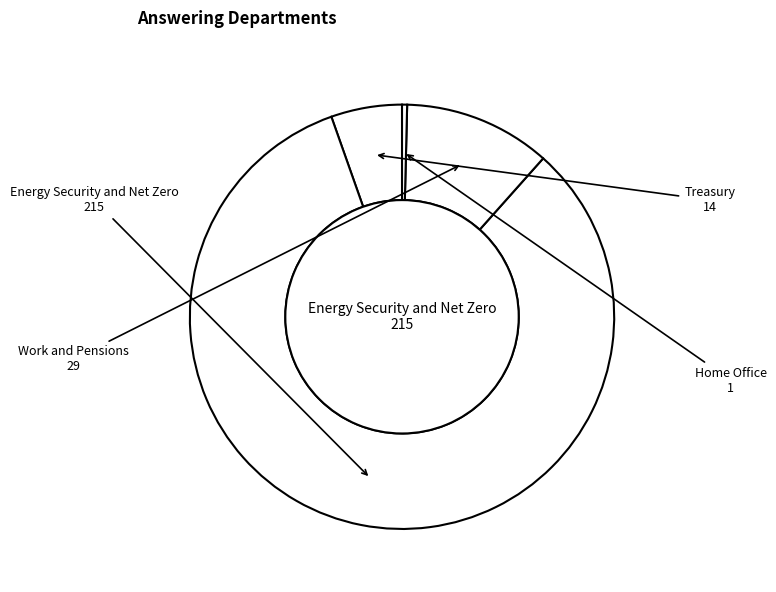

To the nearest percent, what is the difference between the Treasury and Home Office slice percentages?

5%